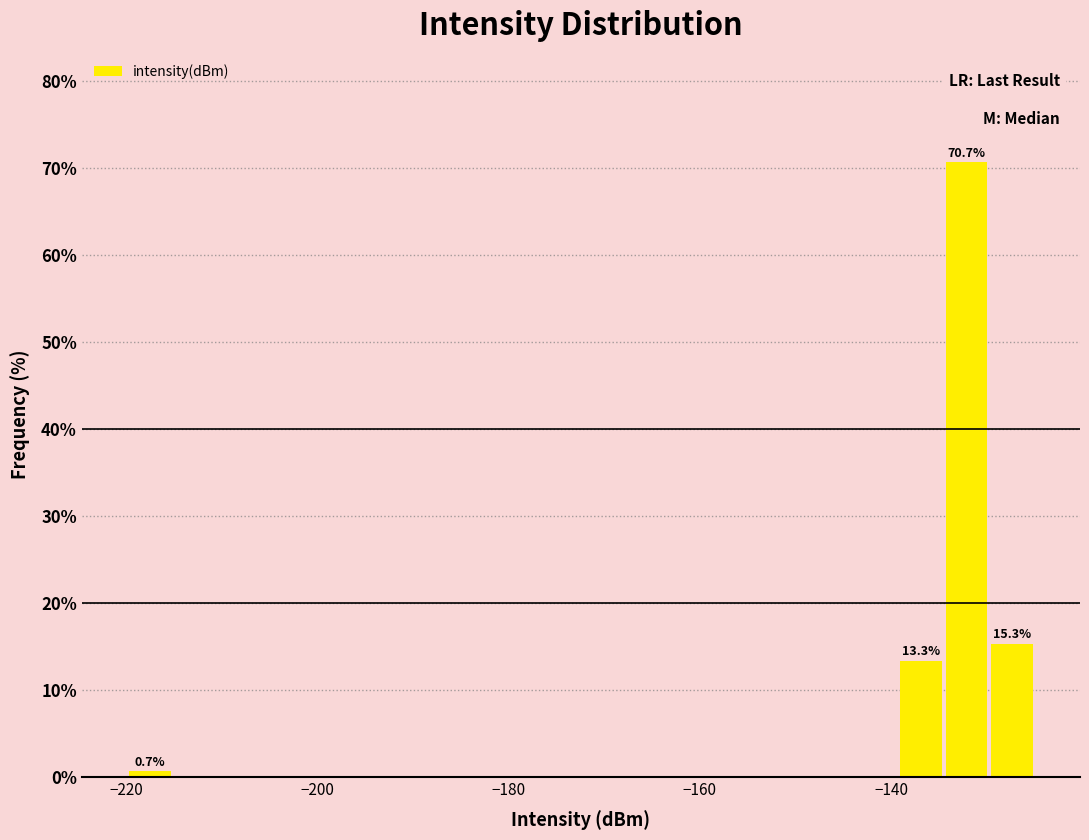

Around what value on the x-axis is the tallest bar? Give the approximate position of its centre, as read against the axis.

-132